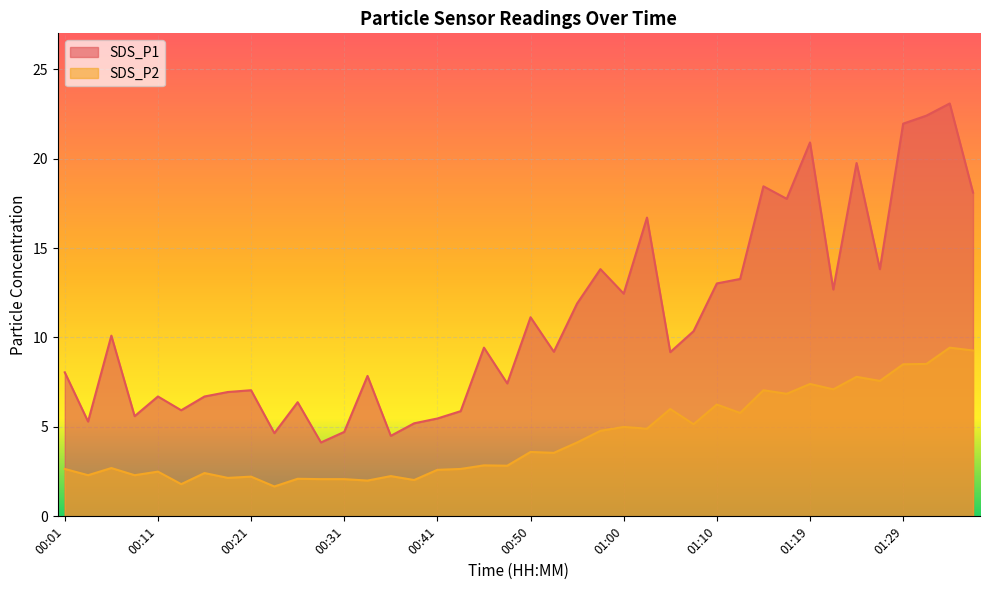

At how many categories does at least one series exceed 18?

7